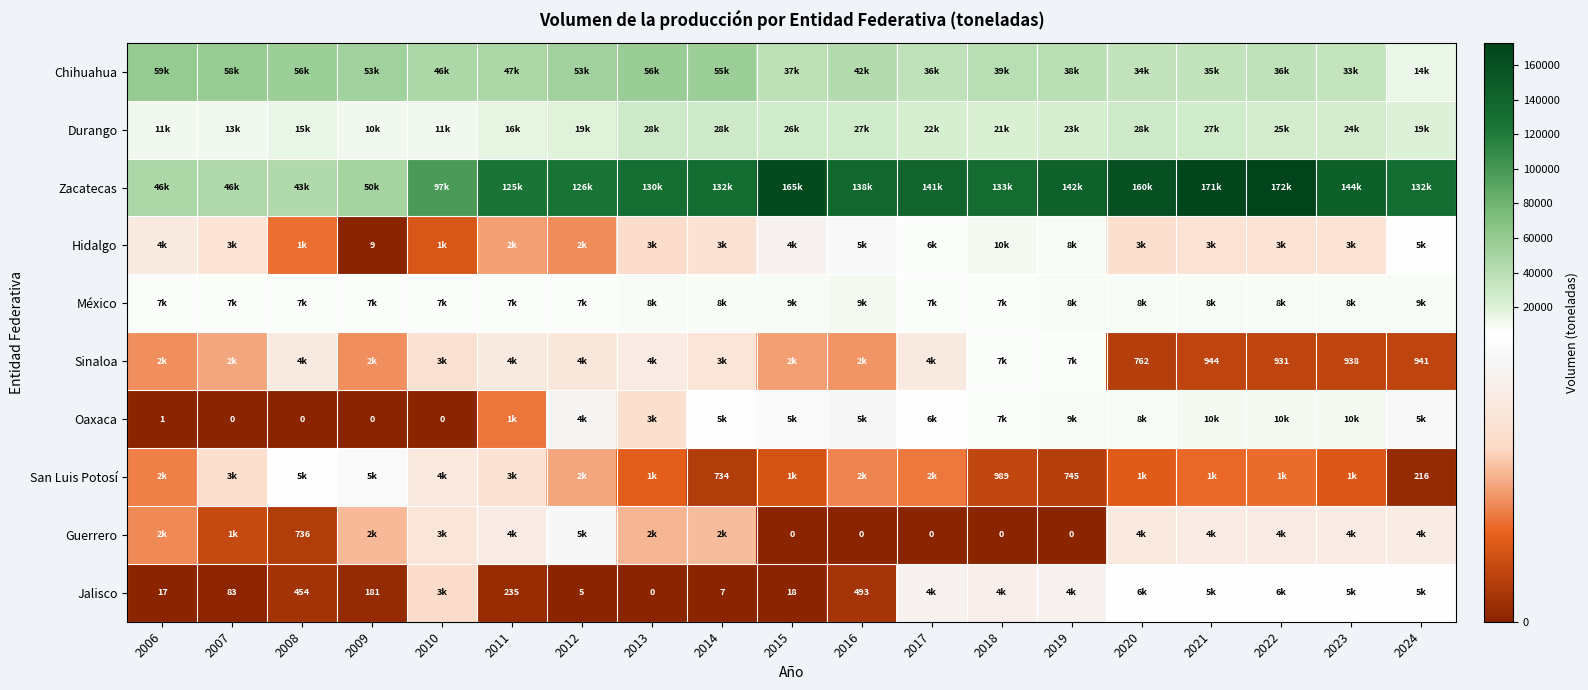

The Jalisco series shows 235 at 2011. True or false?

True